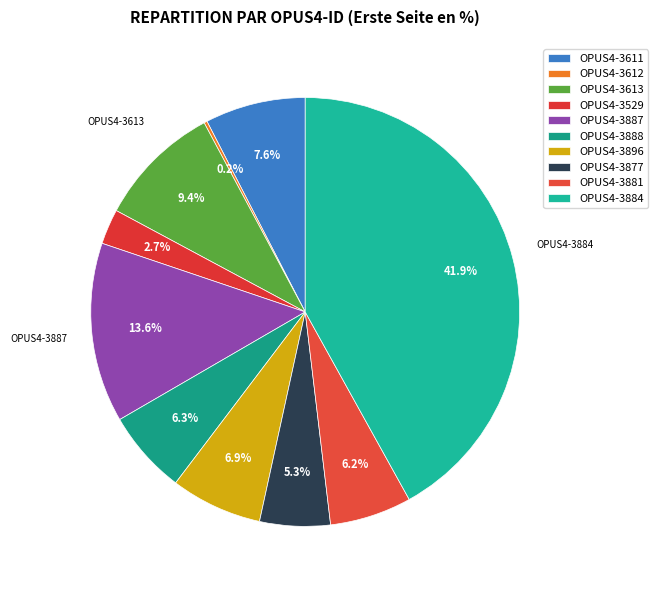

How many segments does this pie chart have?

10